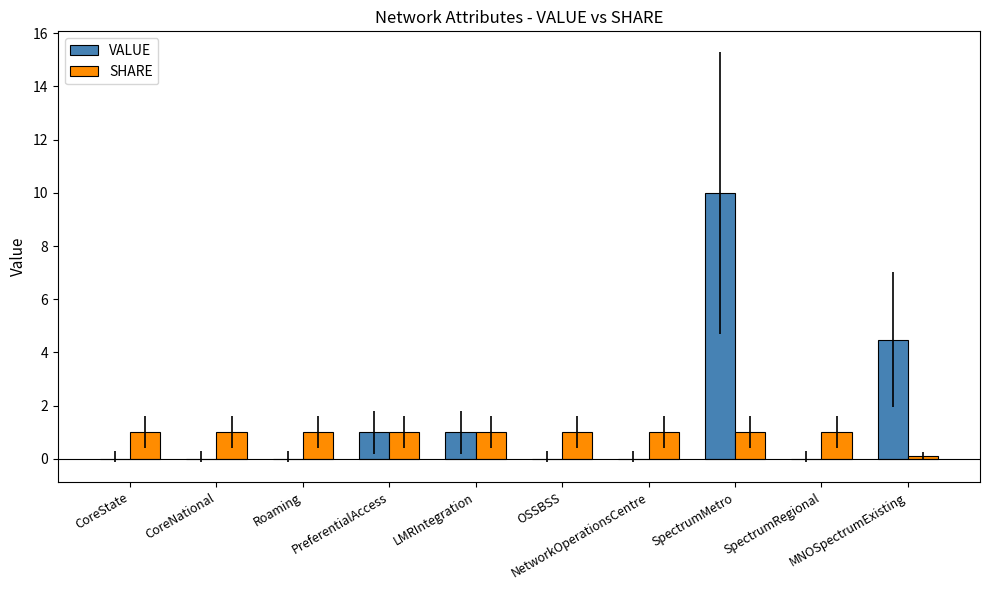

Which series has the largest total across all categories?

VALUE